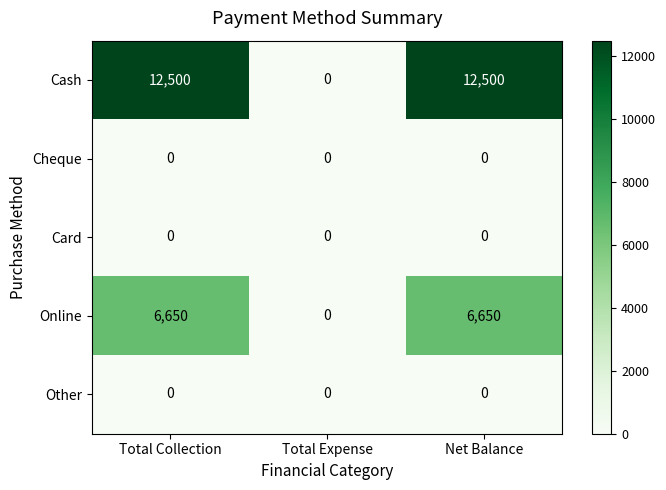

True or false: Card has a value of 0 at Net Balance.

True